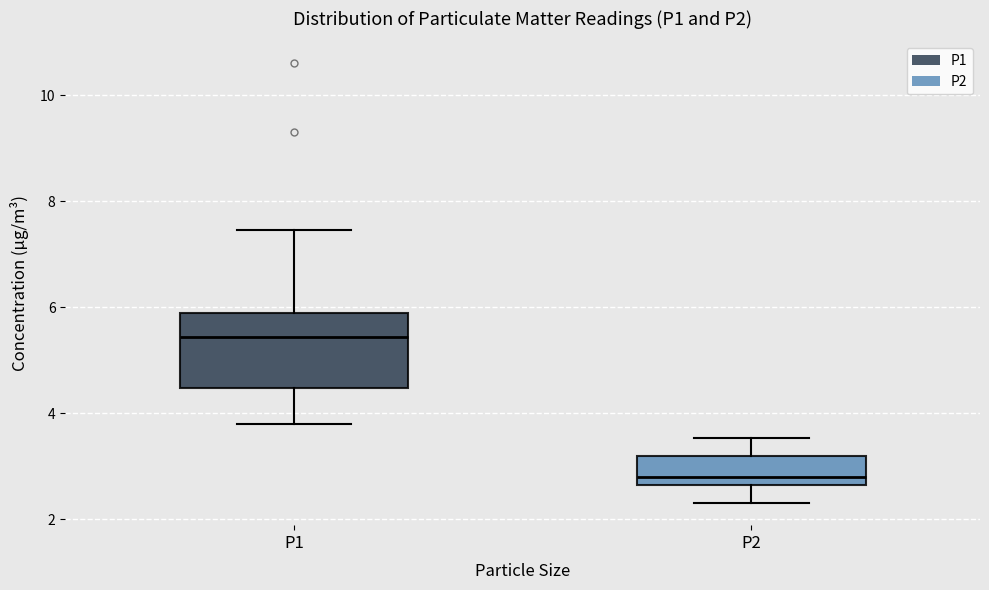

Comparing the boxes themselves (not the whiskers), which one is the tallest?

P1